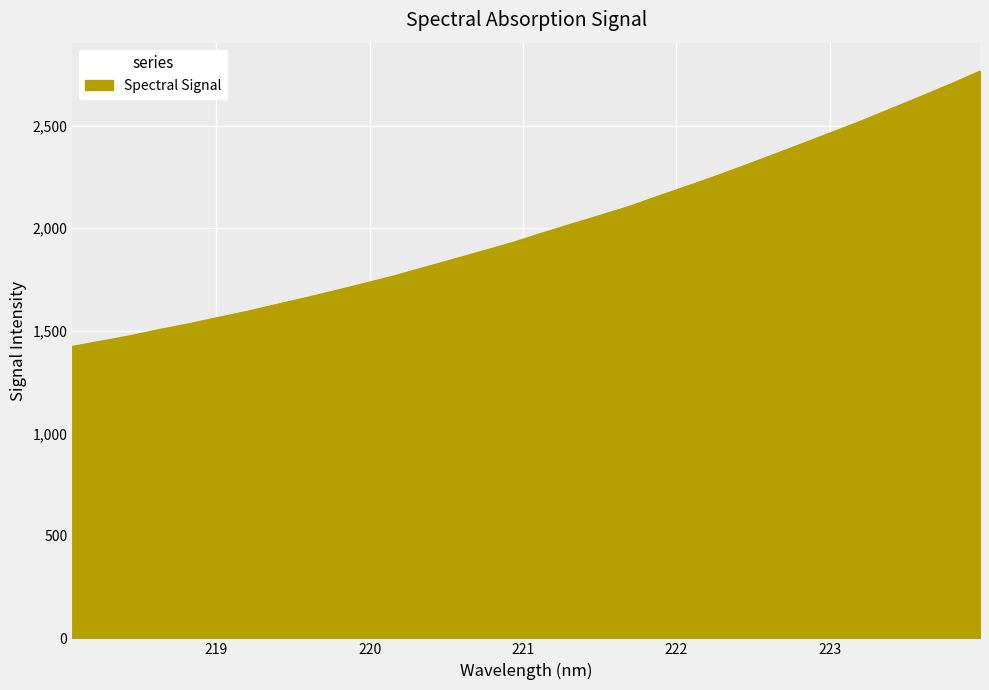

What is the maximum value shown in the chart?

2766.9